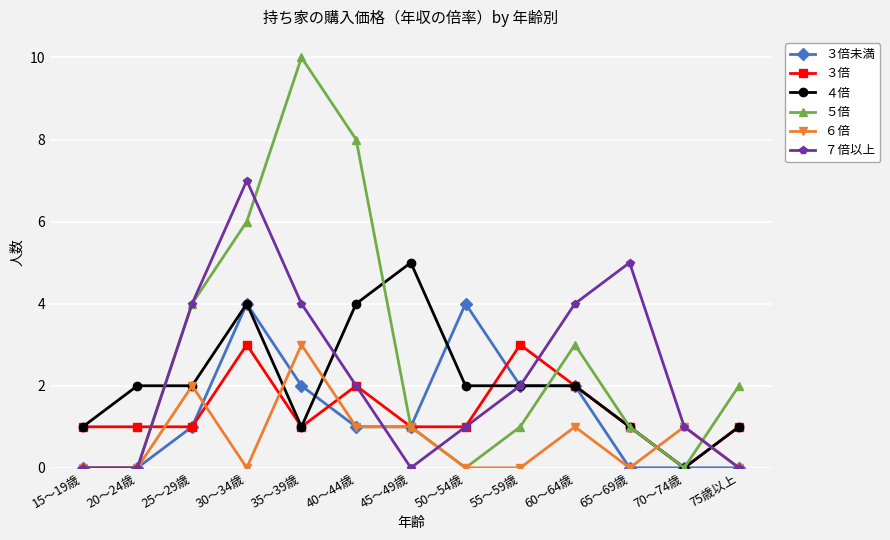

True or false: ５倍 has a value of 4 at 25～29歳.

True